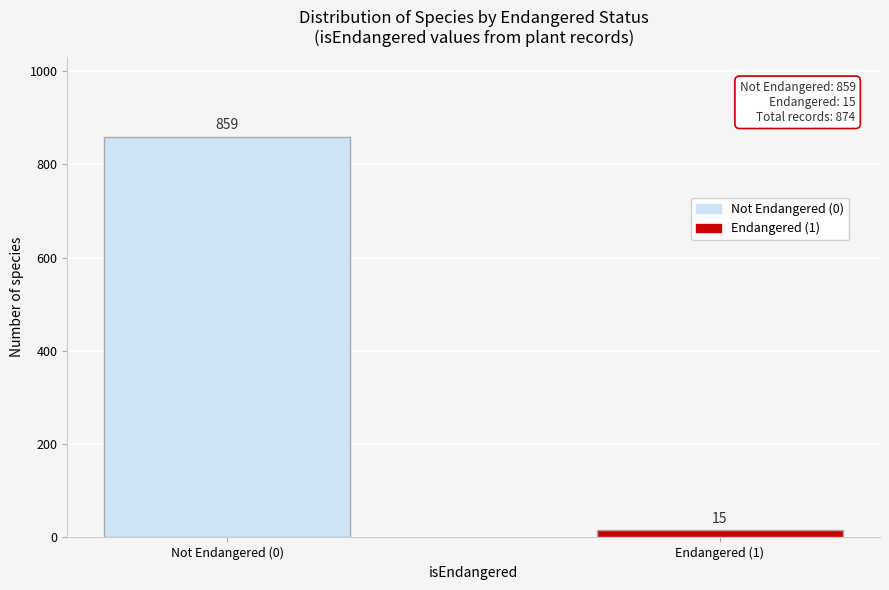

Reading left to right, extract all data points from this chart.

859	15